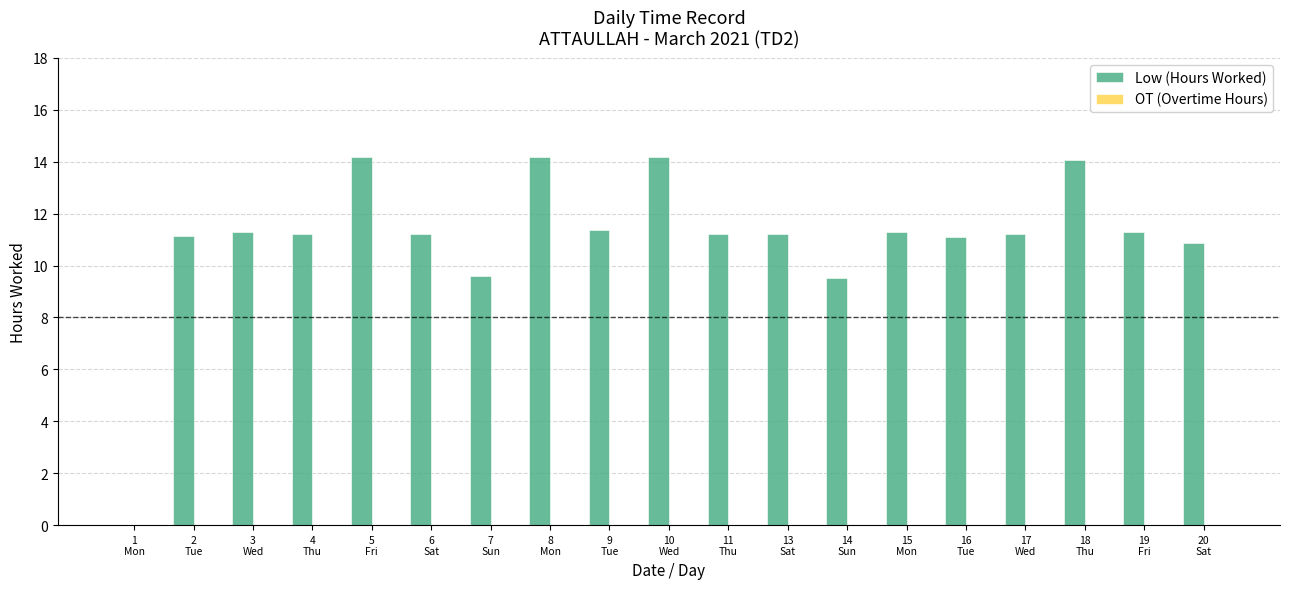

What is the maximum value shown in the chart?

14.2